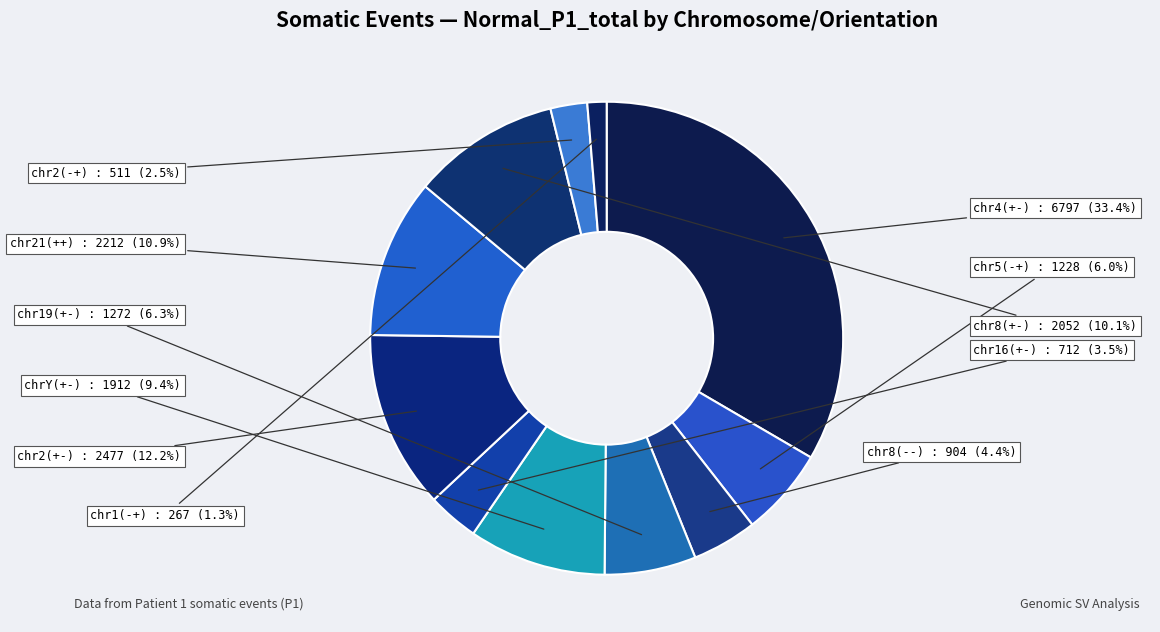

What percentage is NOT represented by chr2(+-)?

87.8%